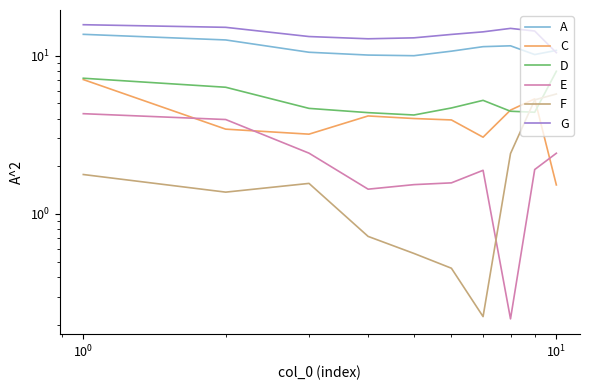

True or false: D and G intersect in this chart.

False